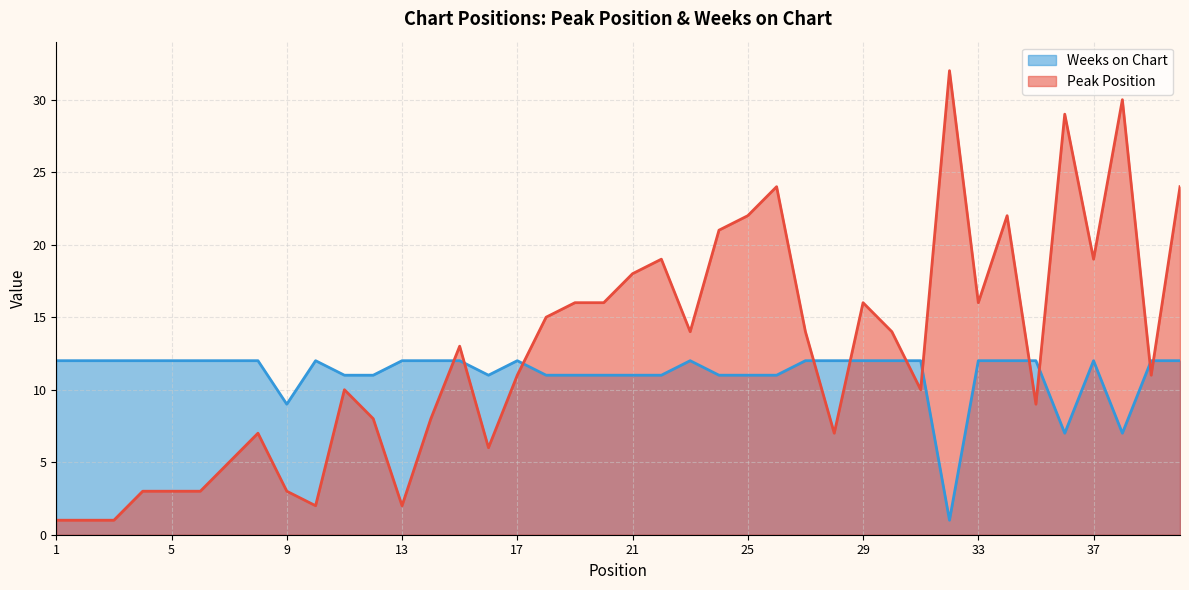

What is the difference between the maximum and minimum values in the Peak Position series?

31